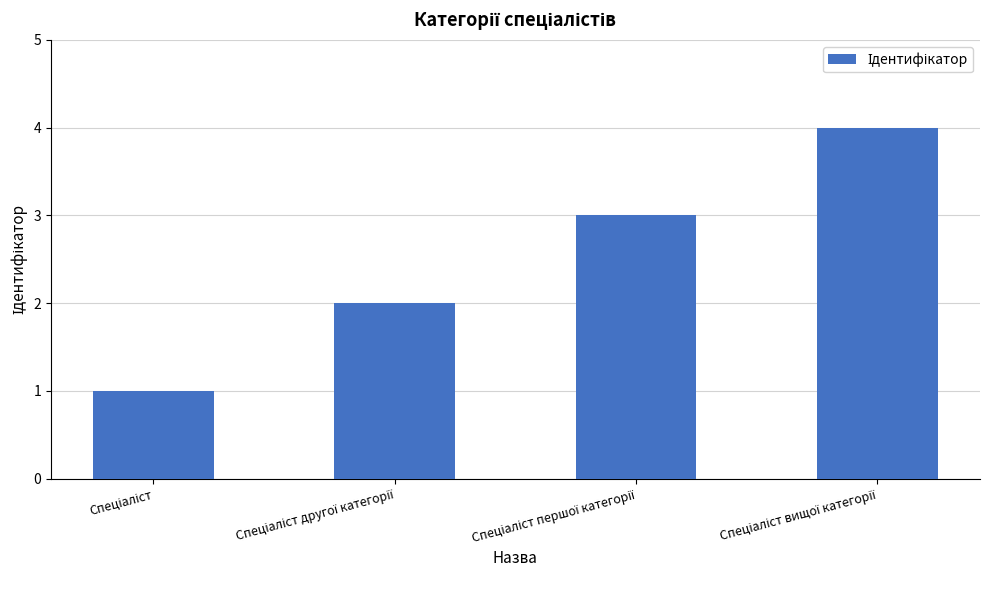

What is the greatest value displayed?

4